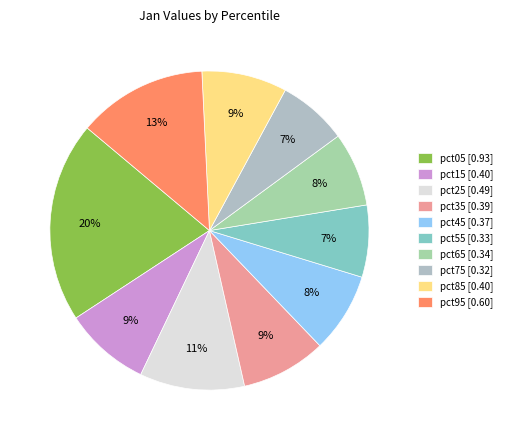

To the nearest percent, what is the difference between the largest and smallest slice percentages?

13%